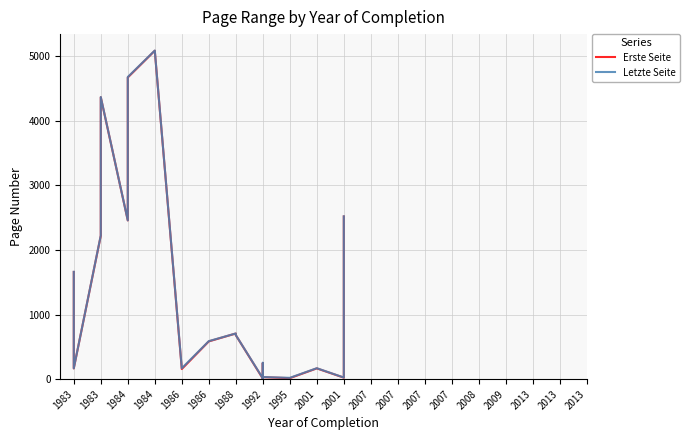

How many data points in Erste Seite are less than 585?

10